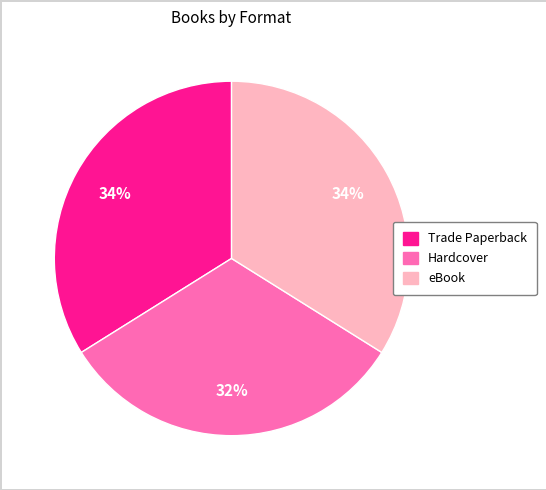

The Trade Paperback slice represents 42% of the pie. True or false?

False